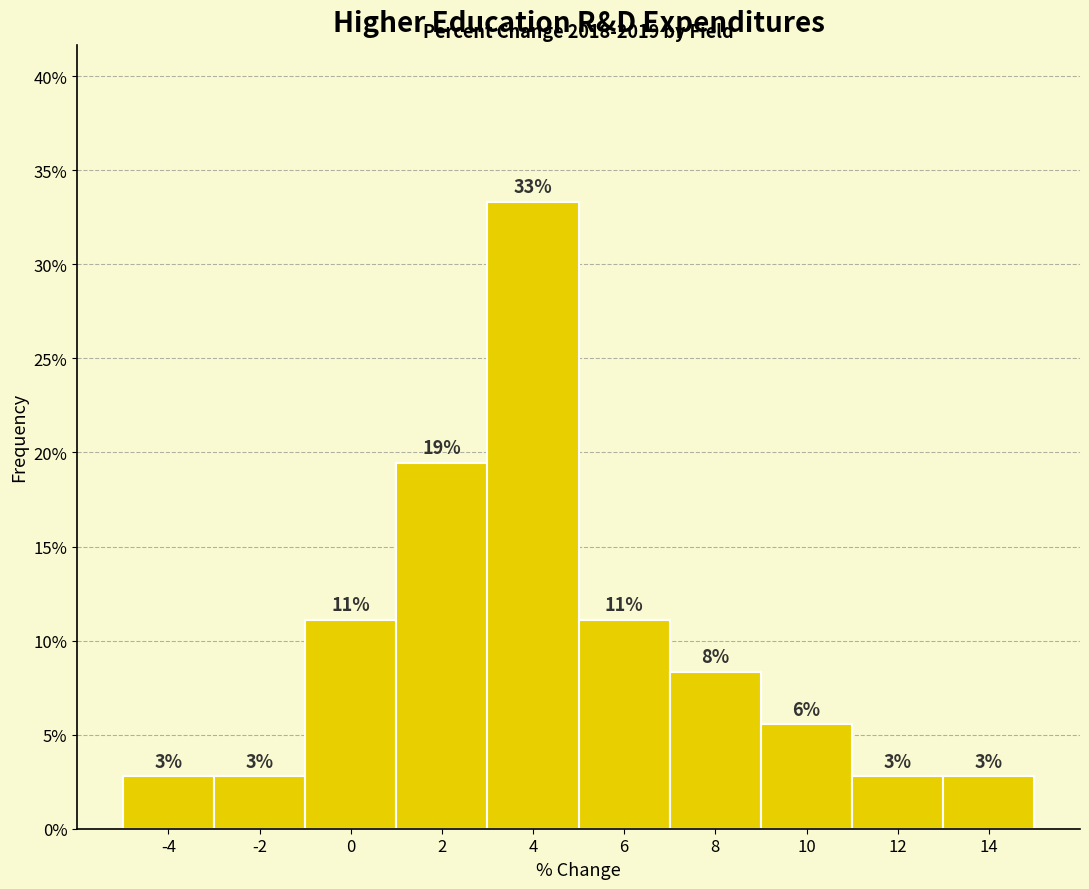

Does the chart contain any negative values?

No